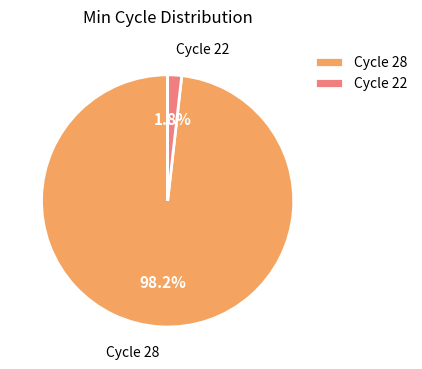

Is there a majority slice in this chart?

Yes